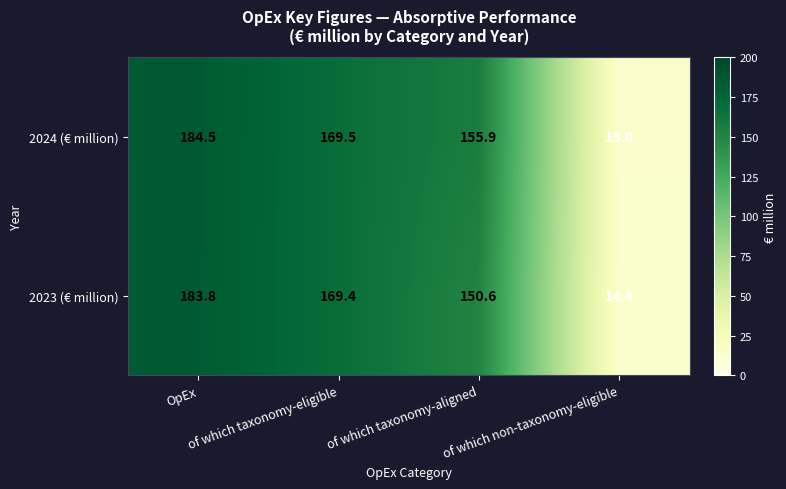

Rank the series by their maximum value, from lowest to highest.

2023 (€ million), 2024 (€ million)